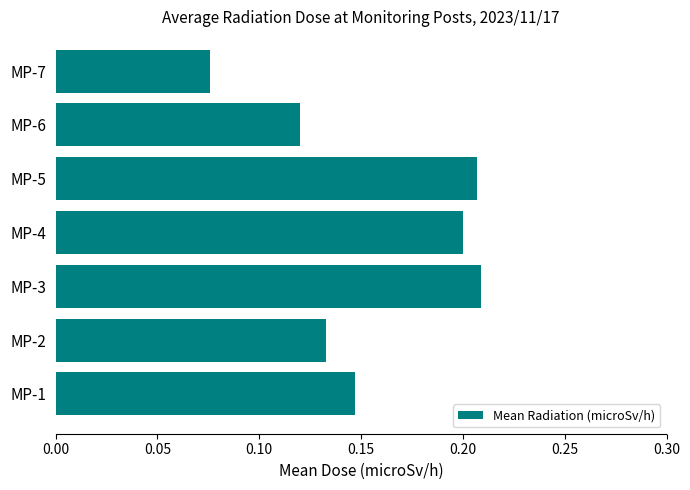

The chart shows a value of 0.3 at MP-1. True or false?

False